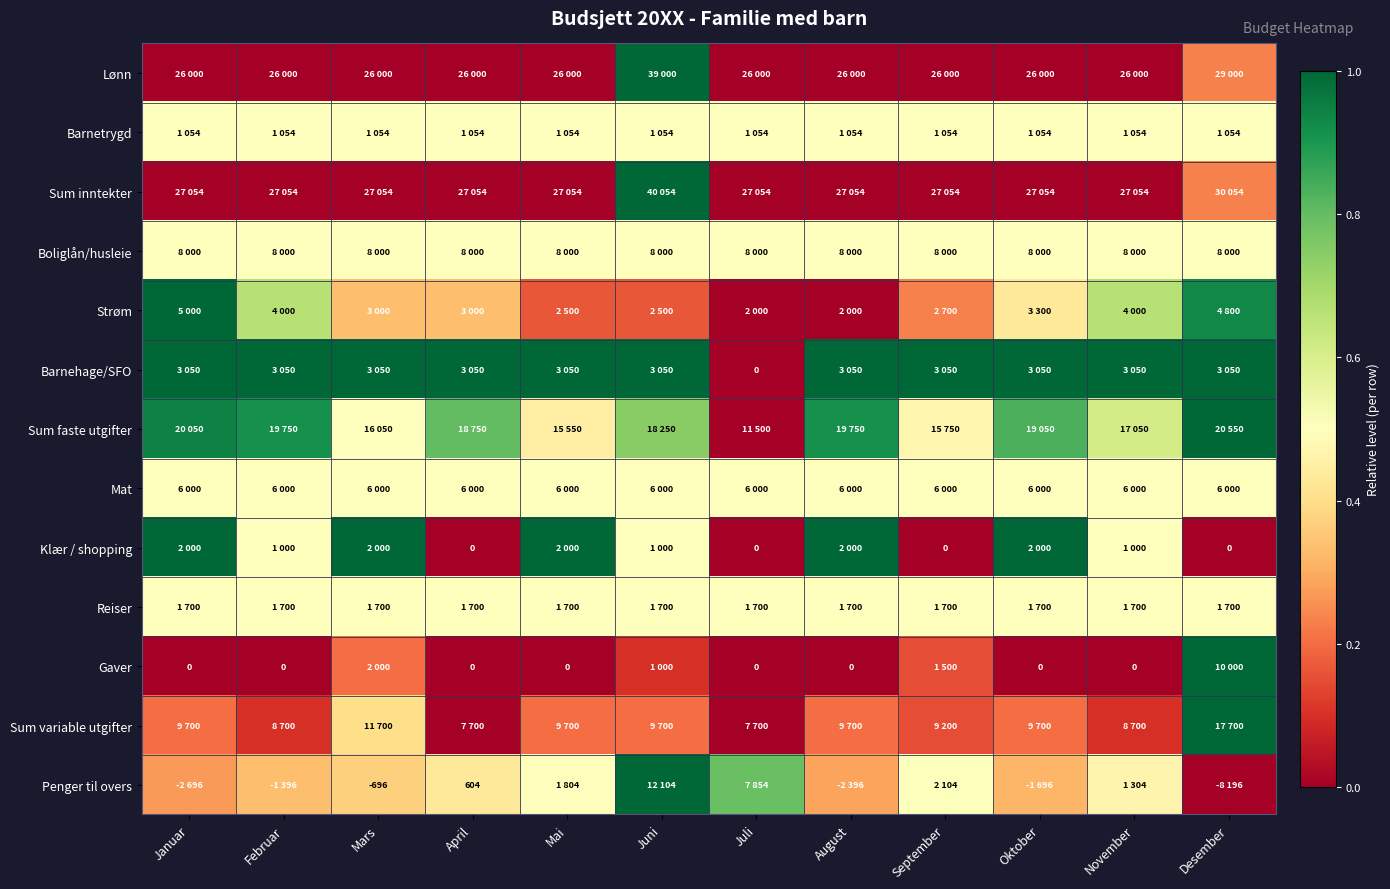

List the series in order of their peak value, lowest first.

Barnetrygd, Boliglån/husleie, Mat, Reiser, Lønn, Sum inntekter, Strøm, Barnehage/SFO, Sum faste utgifter, Klær / shopping, Gaver, Sum variable utgifter, Penger til overs